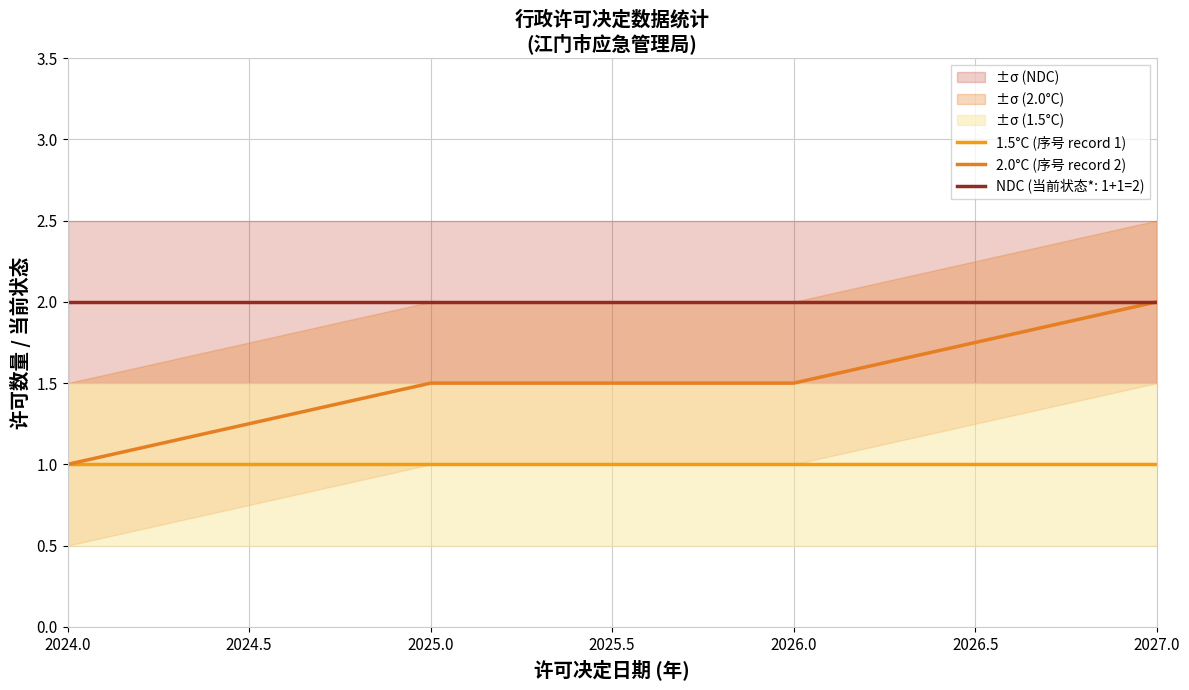

Does the chart display data point markers on the line(s)?

No